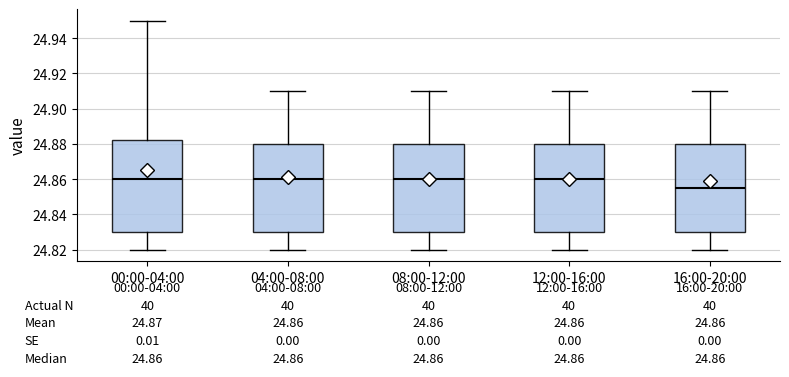

Which box has the lowest median line?

16:00-20:00